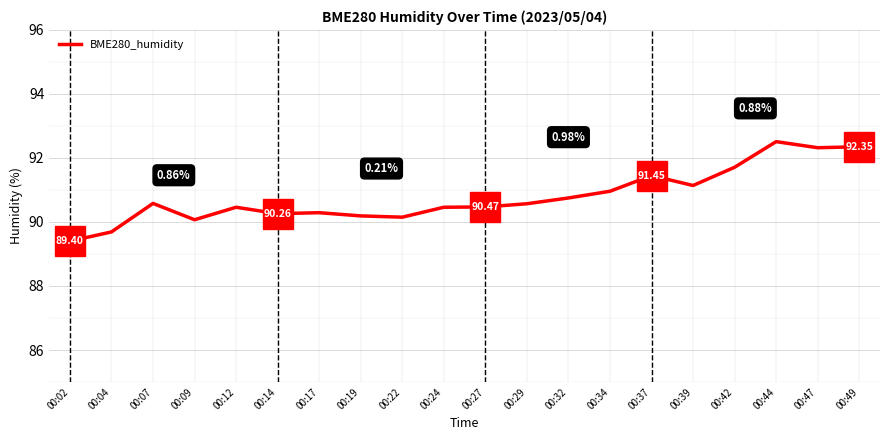

True or false: the data has more than 2 interior local peaks.

True